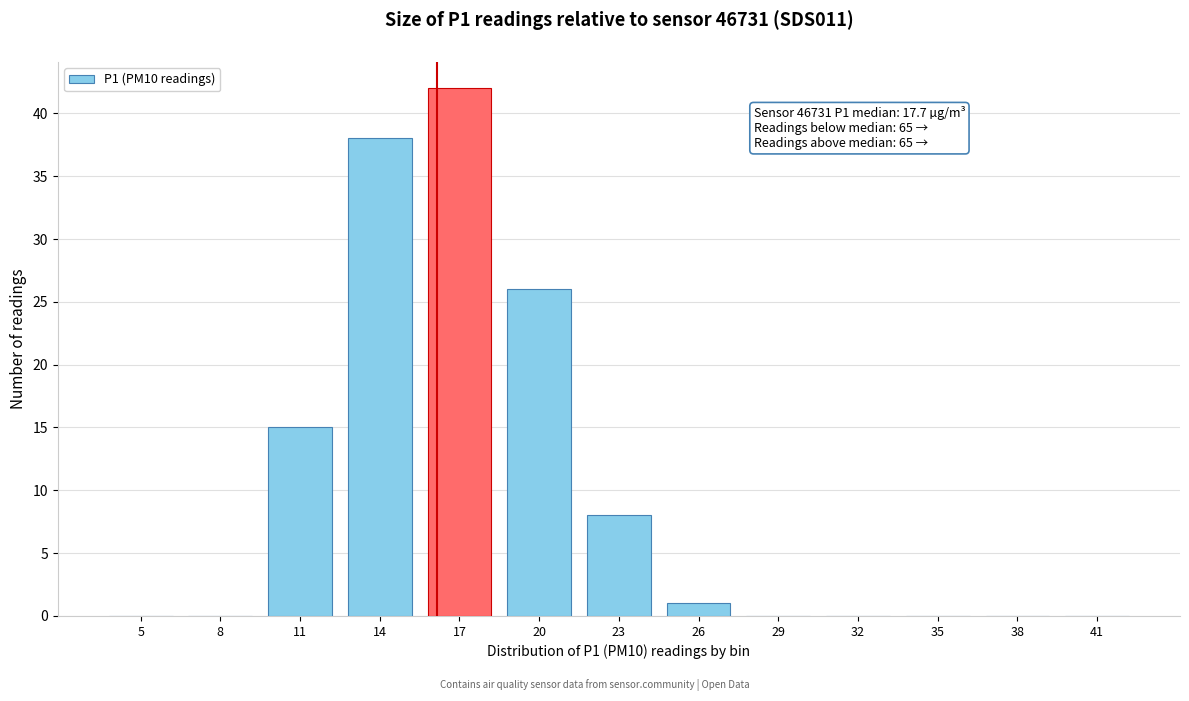

Reading left to right, what are all the values shown in this chart?

5=0	8=0	11=15	14=38	17=42	20=26	23=8	26=1	29=0	32=0	35=0	38=0	41=0